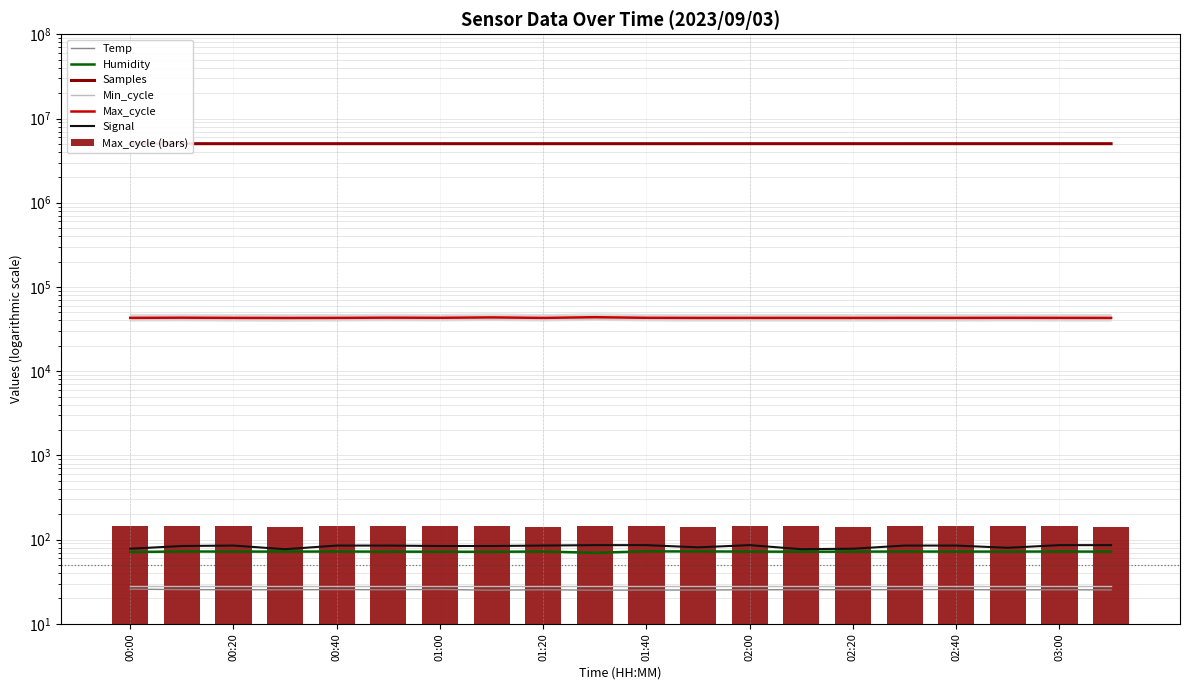

What value does the Humidity series have at 02:30?

72.2